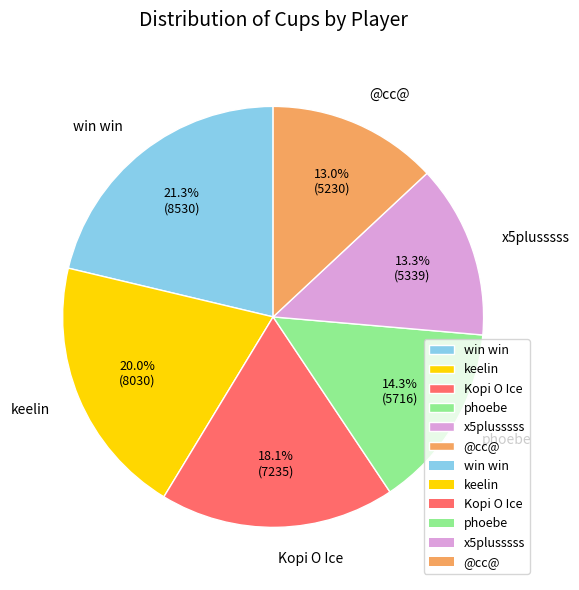

Count the number of slices in the pie.

6